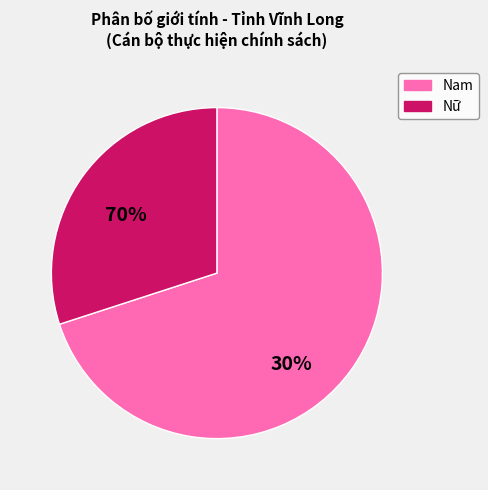

Which category has the biggest portion of the pie?

Nữ